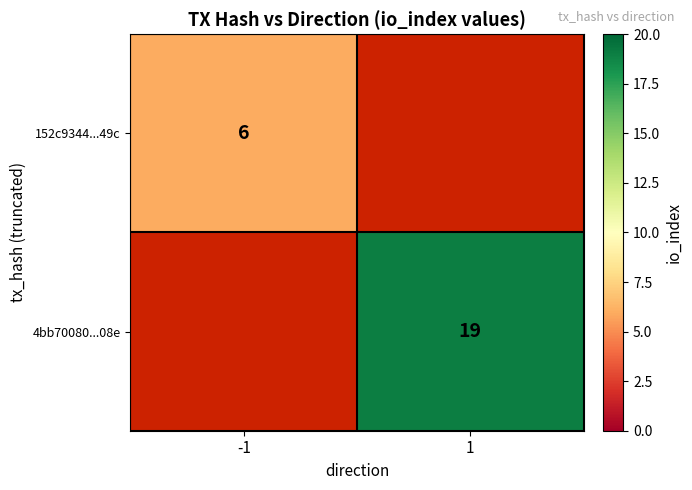

What is the maximum value shown in the chart?

19.0